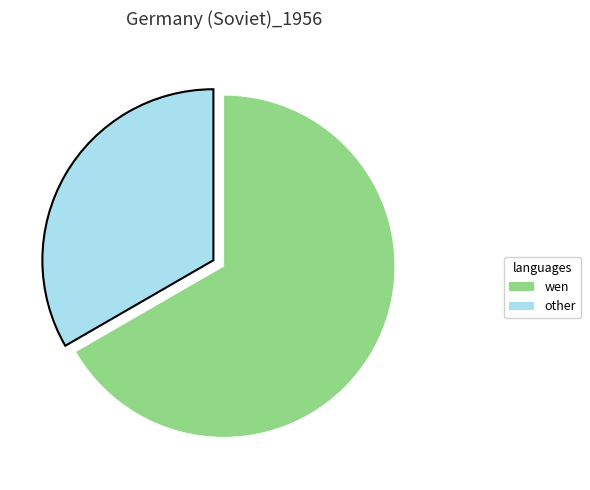

Does any single category account for the majority?

Yes